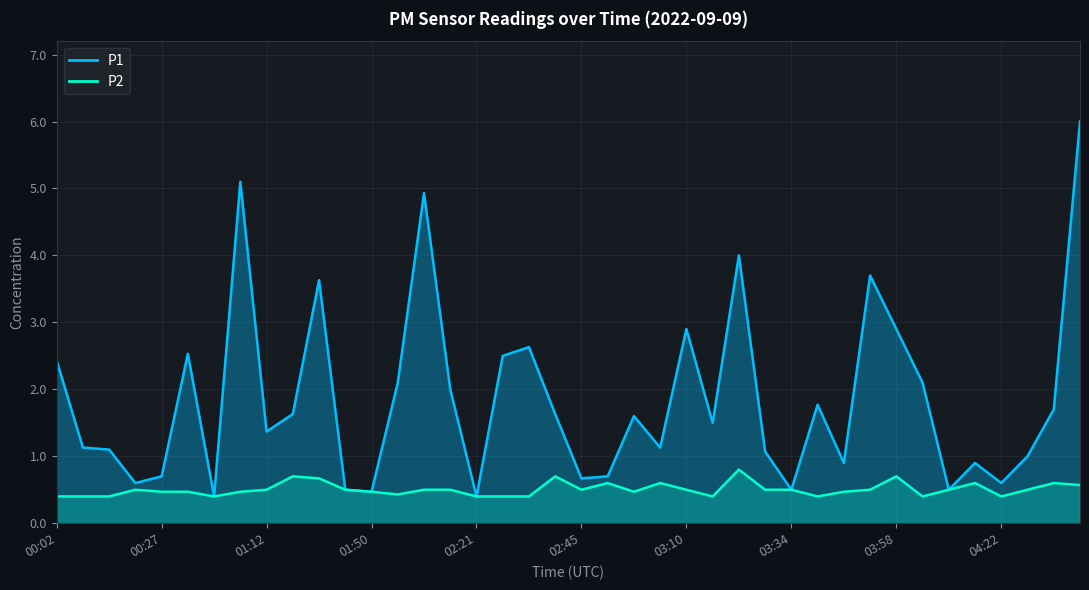

In P1, how many points are lower than both neighbors (excluding endpoints)?

12